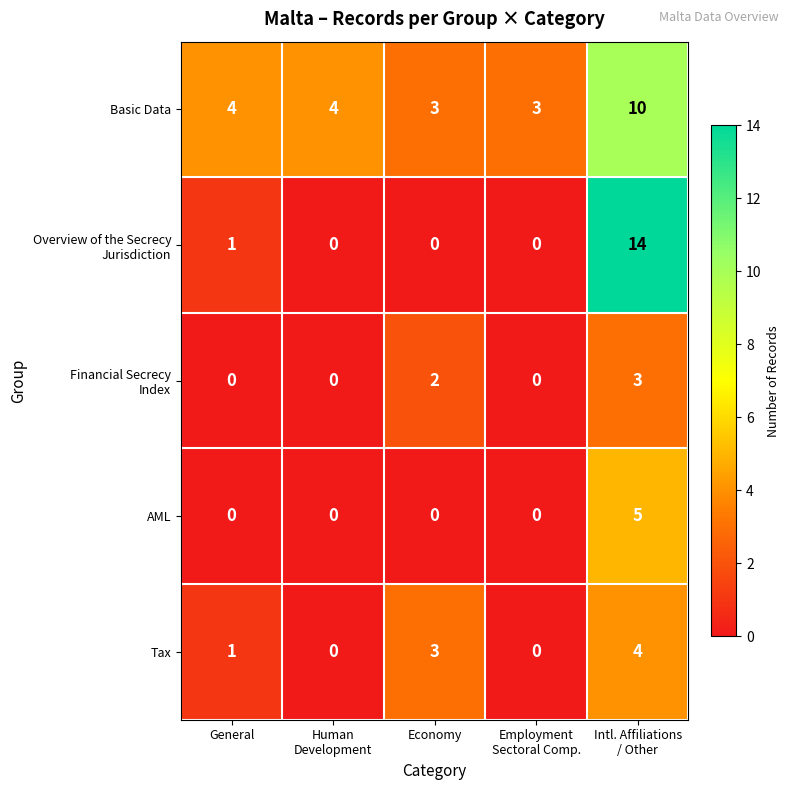

What is the difference between the highest and lowest values at General?

4